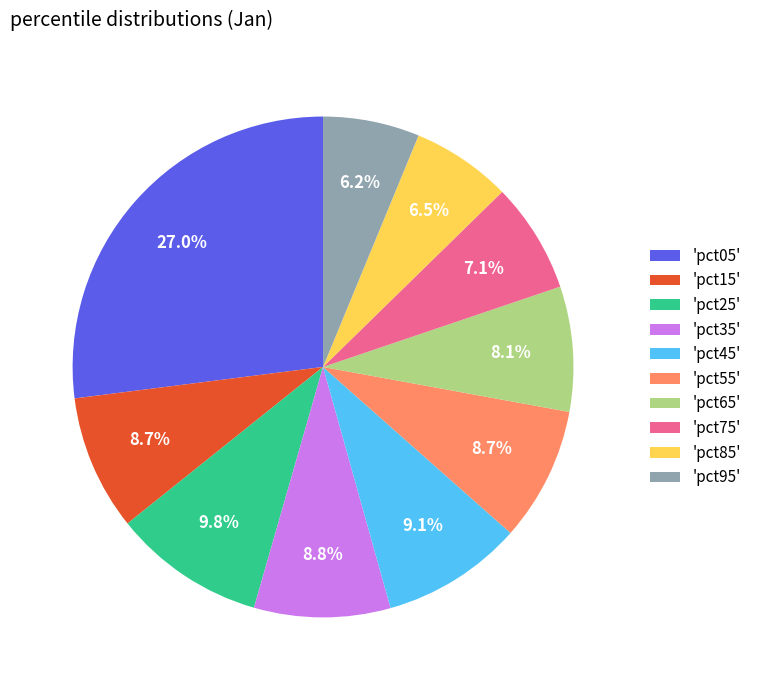

Which category has the biggest portion of the pie?

'pct05'